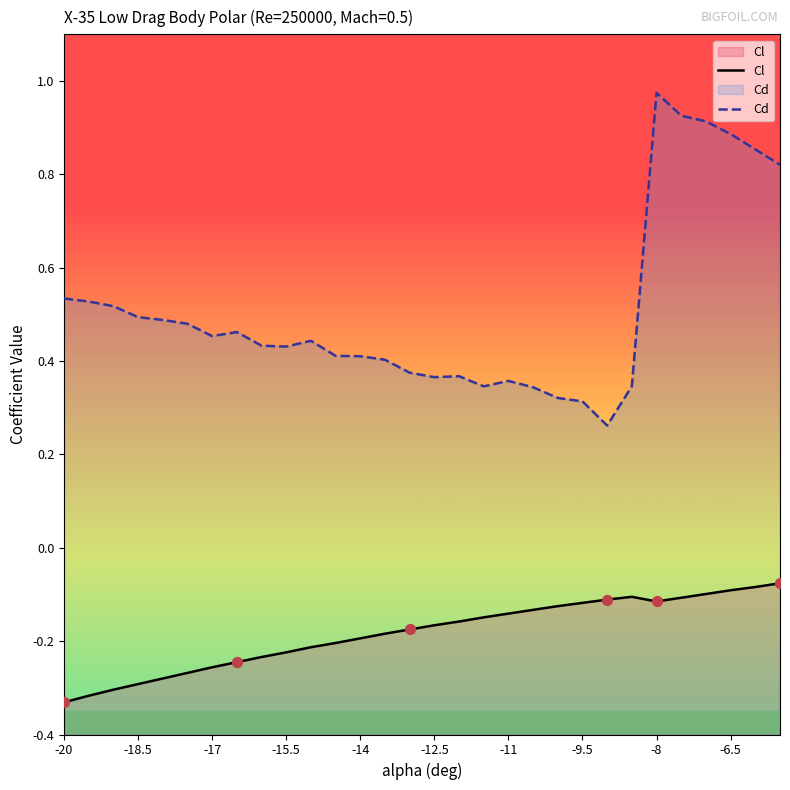

Which series has the largest Y range (max minus min)?

Cd